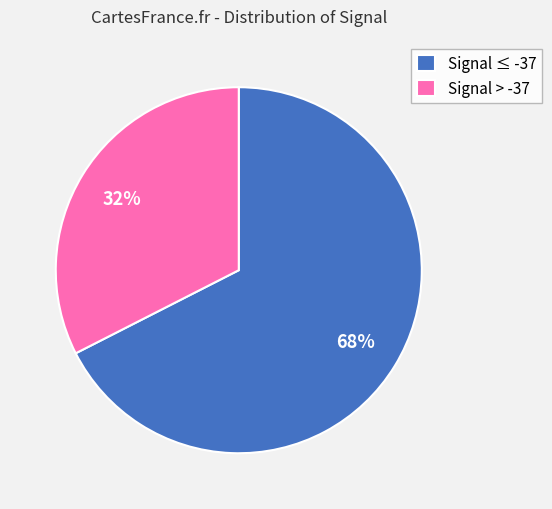

True or false: Signal ≤ -37 accounts for 68% of the total.

True